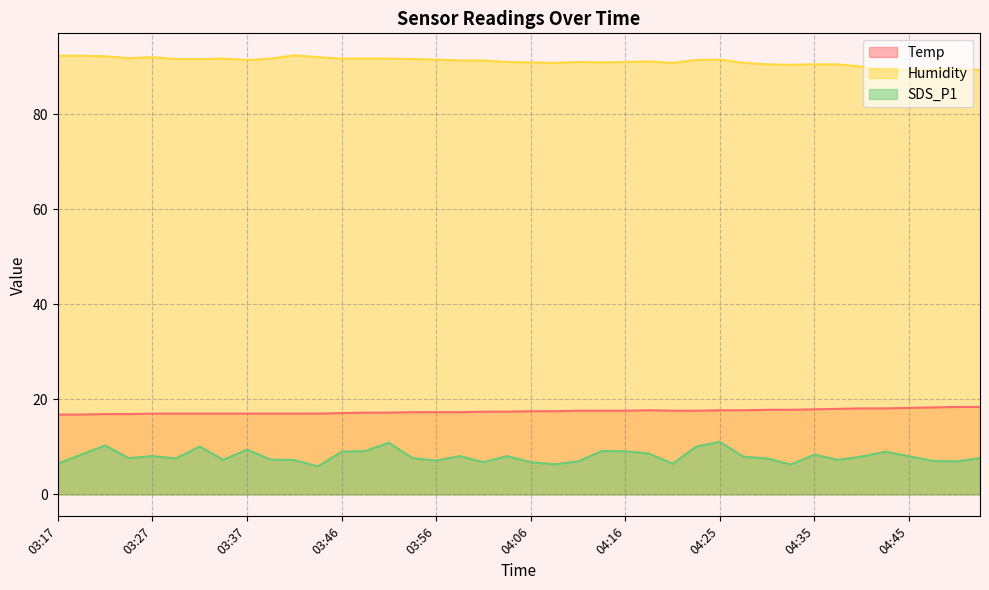

Reading right to left, list all the values displayed in this chart.

Temp: 18.4	18.4	18.3	18.2	18.1	18.1	18.0	17.9	17.8	17.8	17.7	17.7	17.6	17.6	17.7	17.6	17.6	17.6	17.5	17.5	17.4	17.4	17.3	17.3	17.3	17.2	17.2	17.1	17.0	17.0	17.0	17.0	17.0	17.0	17.0	17.0	16.9	16.9	16.8	16.8
Humidity: 89.3	89.5	89.4	89.3	89.1	90.0	90.5	90.5	90.4	90.5	90.8	91.5	91.4	90.8	91.1	91.0	90.9	91.0	90.8	90.9	91.0	91.3	91.3	91.5	91.6	91.7	91.7	91.7	92.0	92.4	91.7	91.4	91.7	91.6	91.6	92.0	91.8	92.2	92.3	92.3
SDS_P1: 7.7	6.9	7.0	8.0	9.0	8.0	7.2	8.4	6.3	7.5	7.9	11.1	10.1	6.5	8.6	9.1	9.1	7.0	6.3	6.8	8.1	6.8	8.1	7.1	7.6	10.9	9.1	9.0	5.9	7.2	7.3	9.4	7.3	10.1	7.6	8.1	7.6	10.3	8.4	6.5